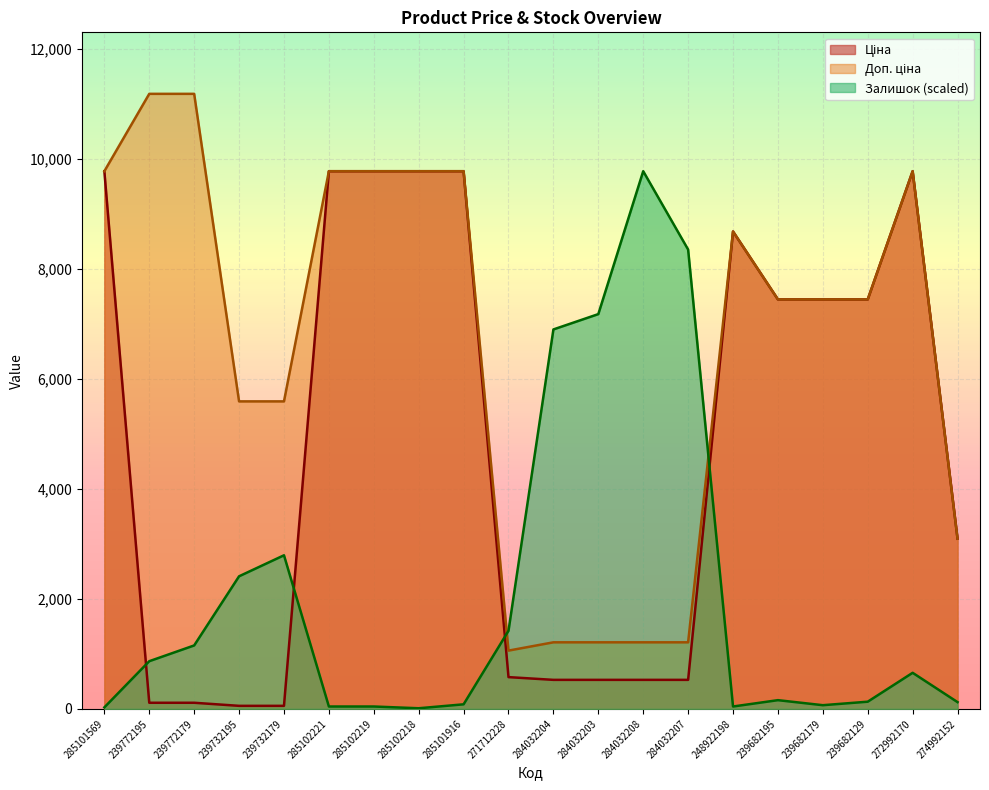

Rank the series by their maximum value, from highest to lowest.

Доп. ціна, Ціна, Залишок